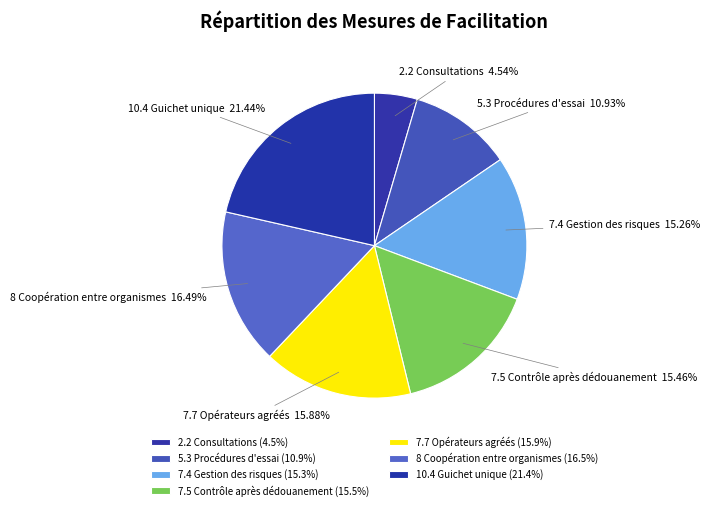

What percentage do 10.4 Guichet unique and 8 Coopération entre organismes together represent?

37.9%